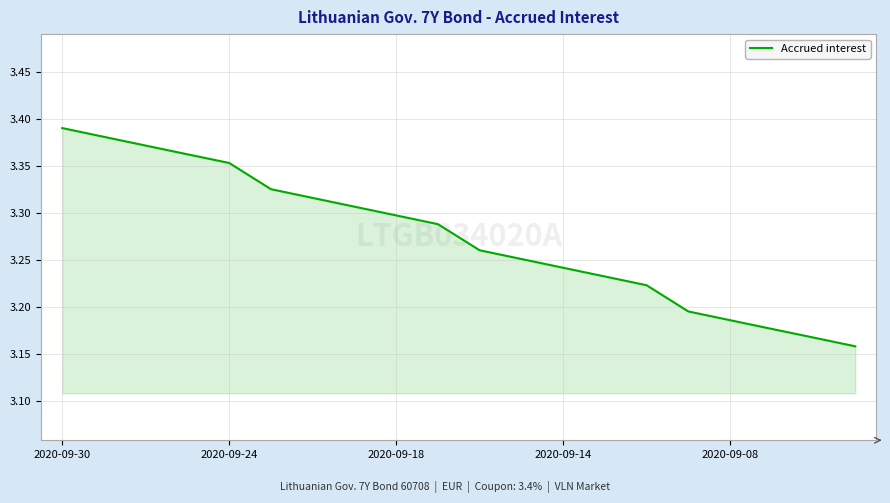

Does the chart display data point markers on the line(s)?

No